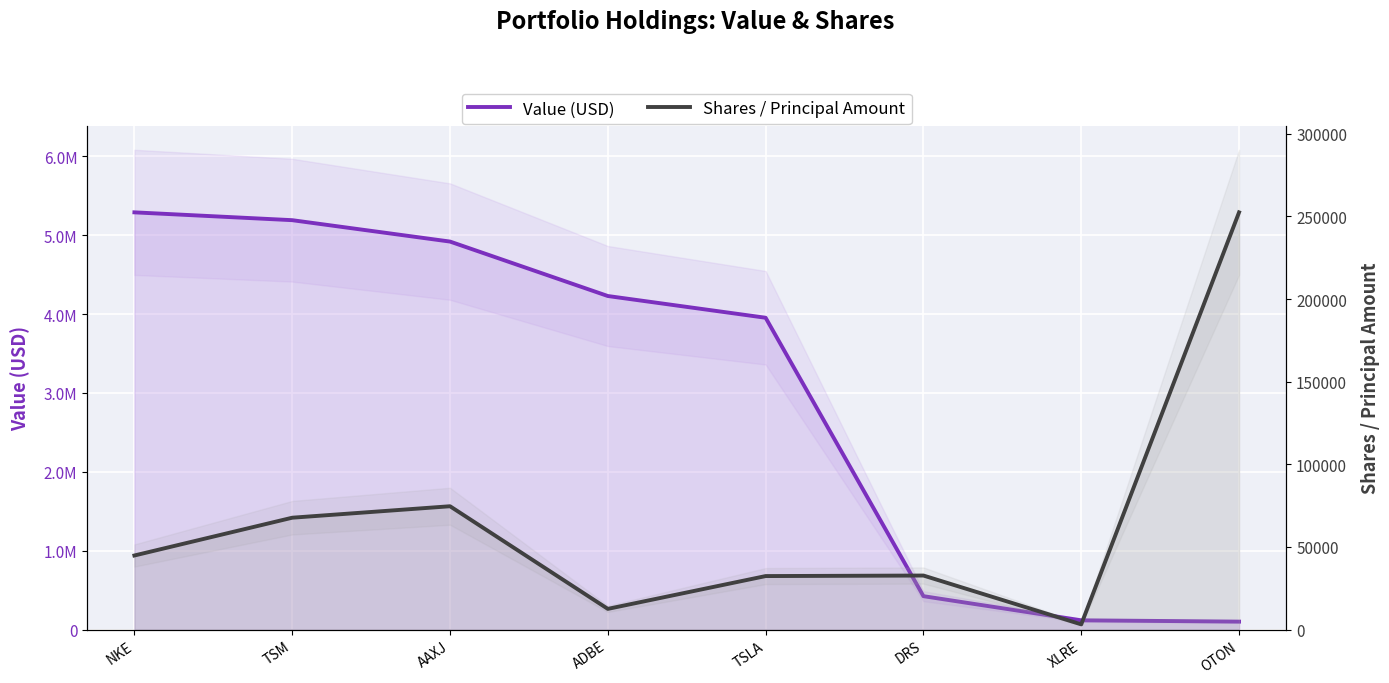

What is the sum of all Value (USD) values?

24218913